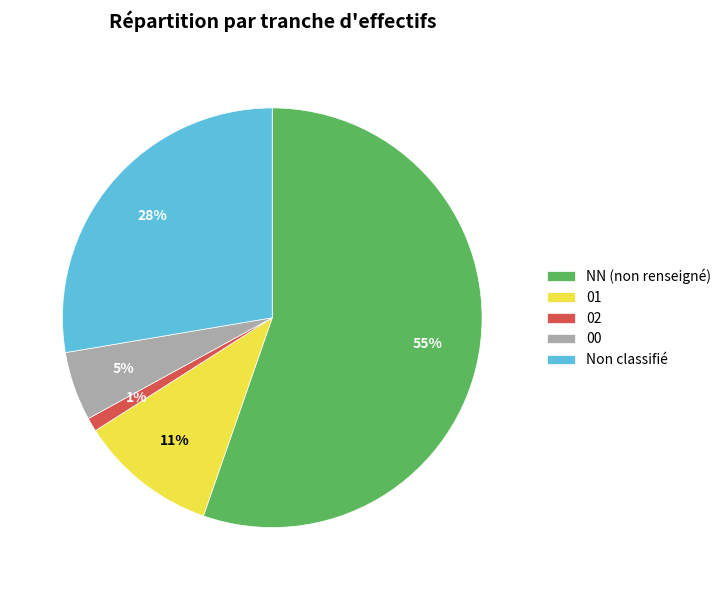

Is the sum of 01 and 00 greater than half?

No